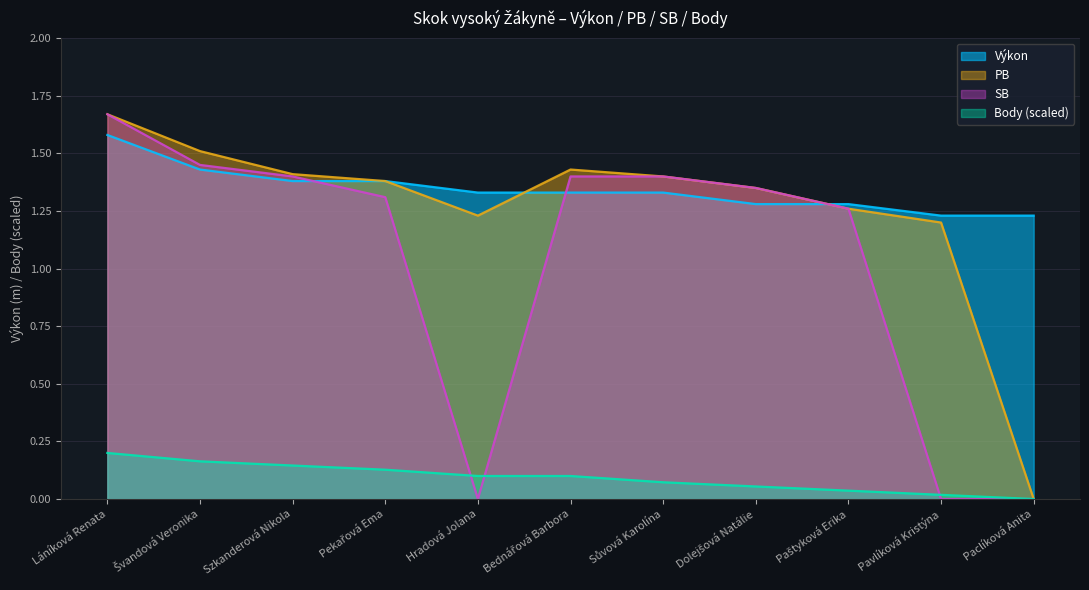

What is the sum of the SB values at Dolejšová Natálie and Švandová Veronika?

2.8